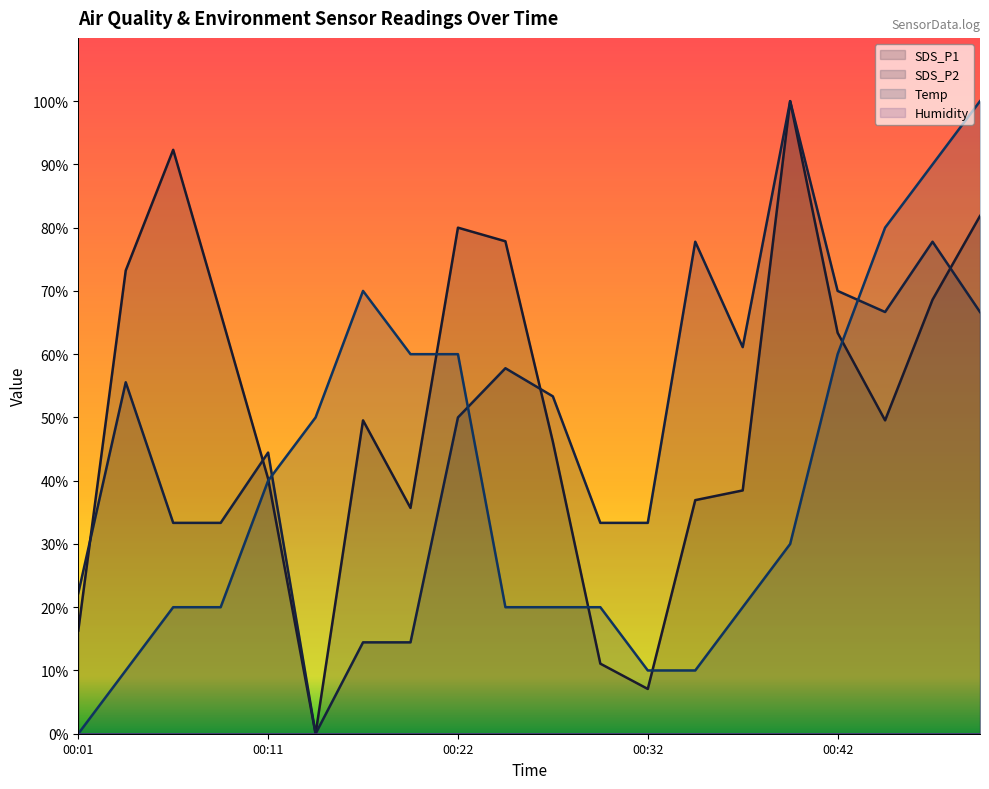

True or false: SDS_P1 and Temp cross at least once.

True